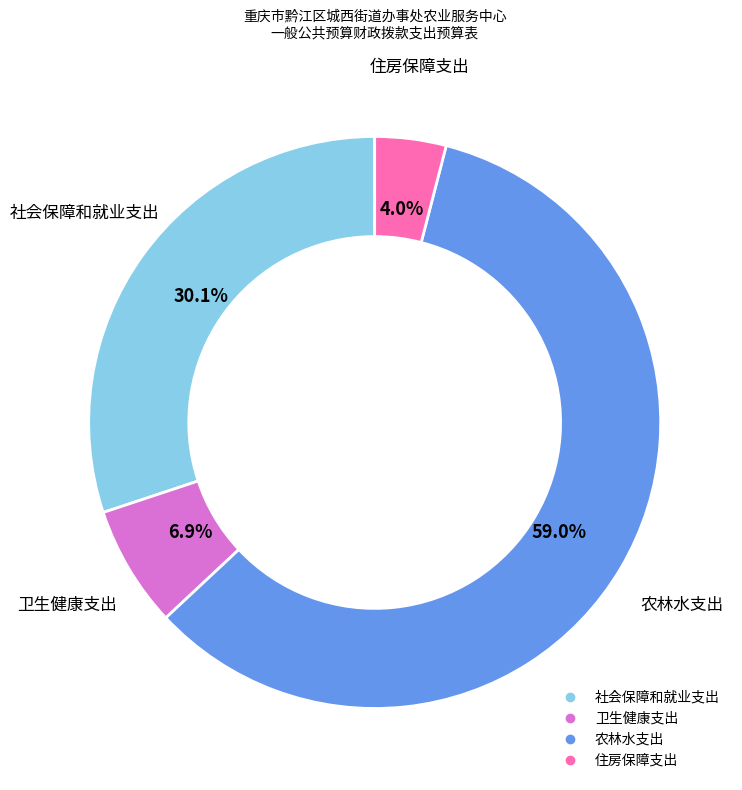

How many slices are in this pie chart?

4